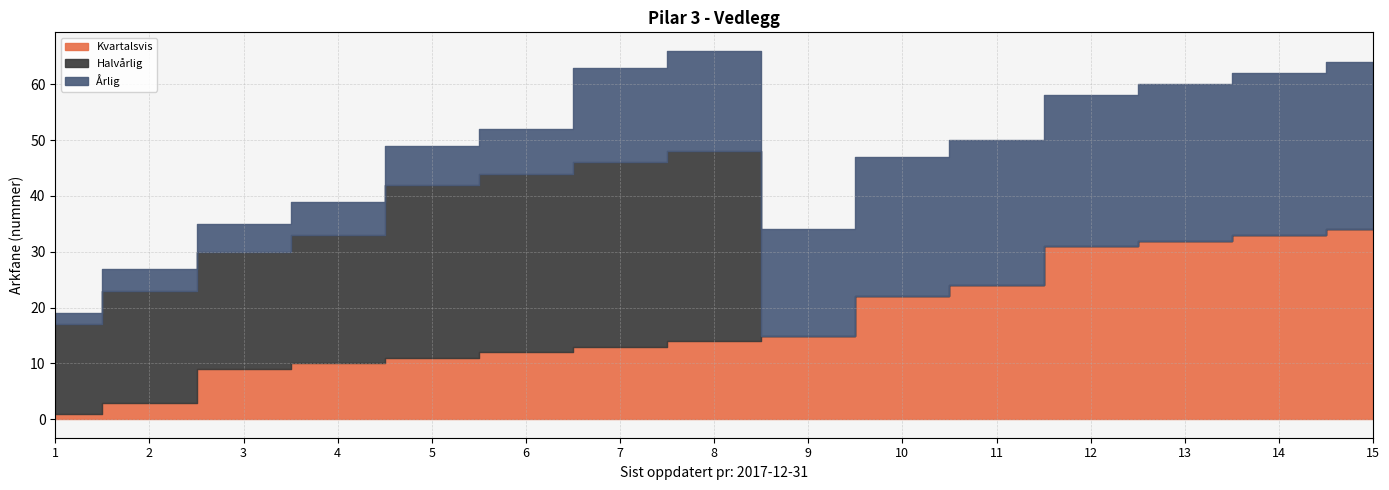

Where is the first local maximum for Halvårlig?

8